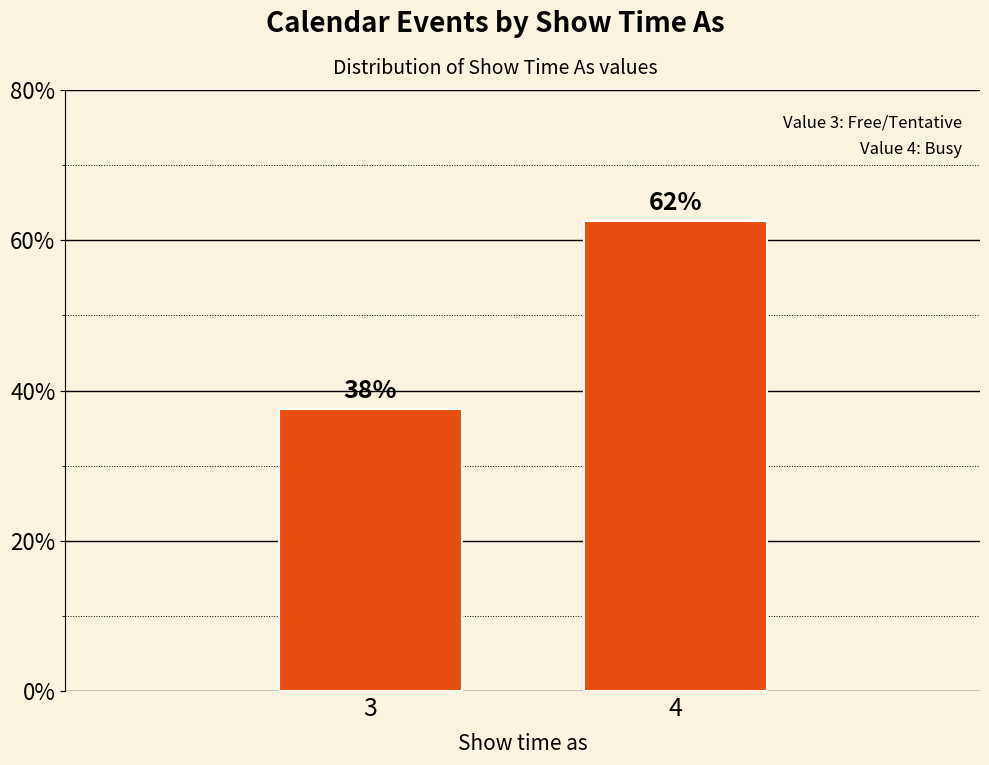

Does the chart contain any negative values?

No